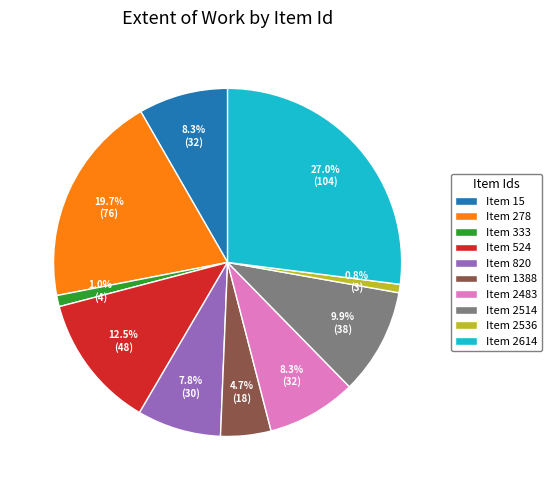

Does any single category account for the majority?

No